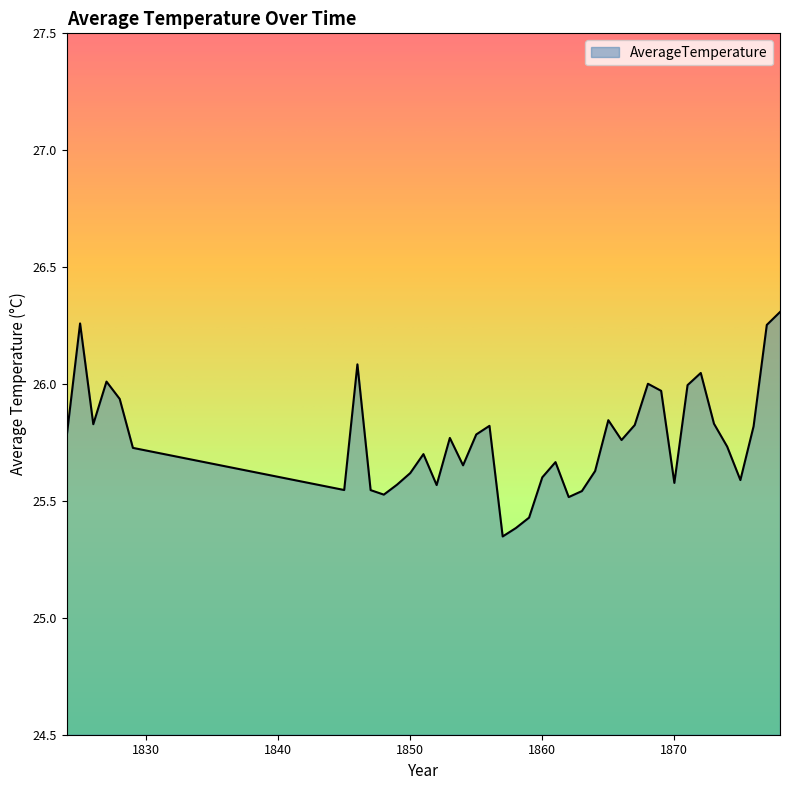

What is the difference between the maximum and minimum values?

1.0